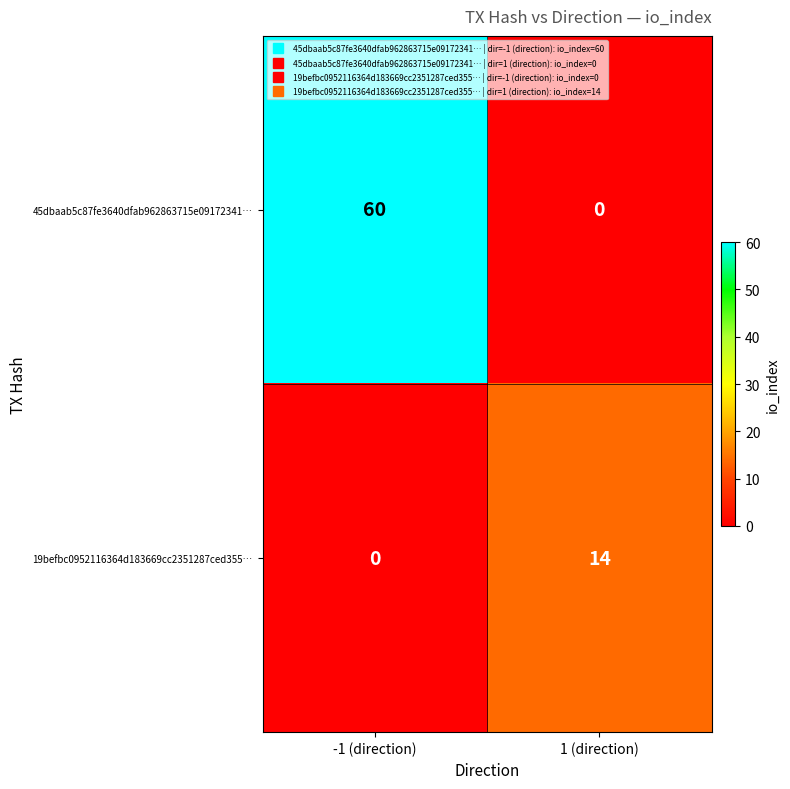

Read the 19befbc0952116364d183669cc2351287ced355… value at 1 (direction), to the nearest 10.

10